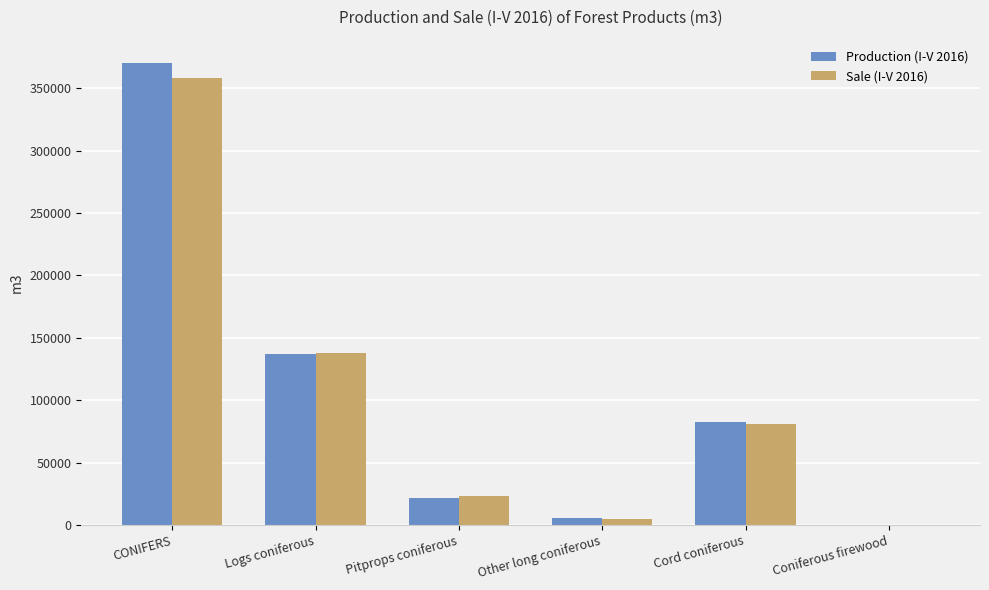

How many distinct data groups are displayed?

2